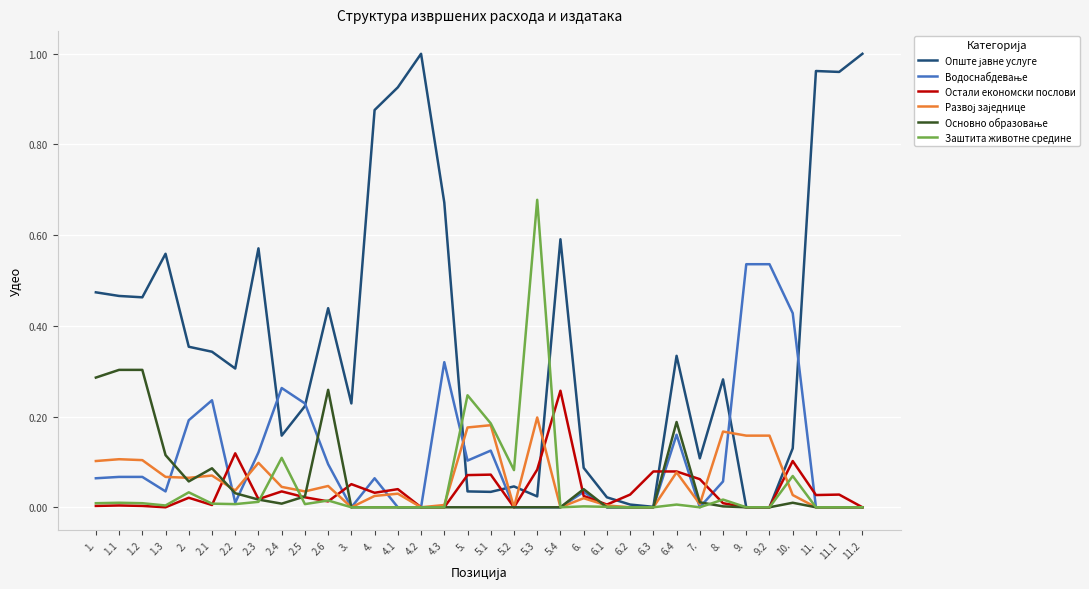

Is it true that Остали економски послови equals 0.0 at 6.?

True